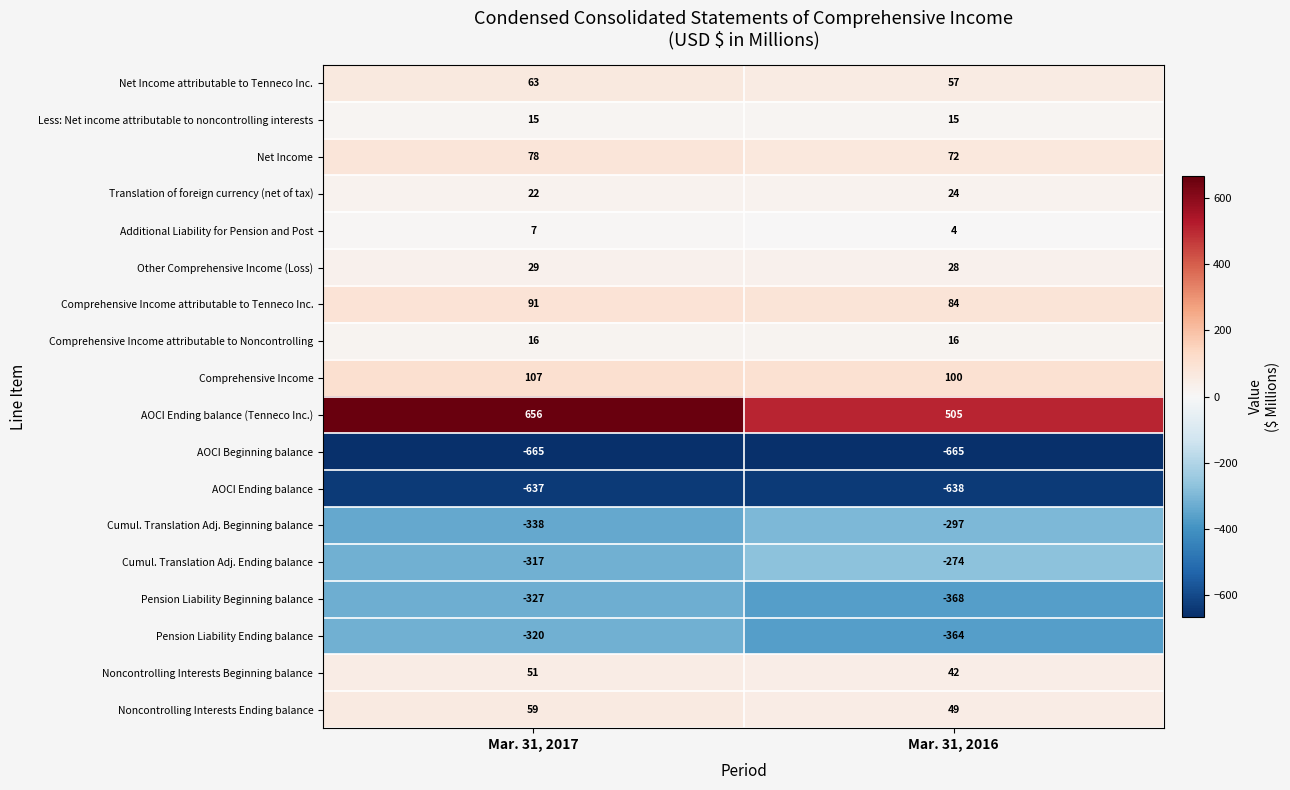

Rank the series by their maximum value, from lowest to highest.

AOCI Beginning balance, AOCI Ending balance, Pension Liability Beginning balance, Pension Liability Ending balance, Cumul. Translation Adj. Beginning balance, Cumul. Translation Adj. Ending balance, Additional Liability for Pension and Post, Less: Net income attributable to noncontrolling interests, Comprehensive Income attributable to Noncontrolling, Translation of foreign currency (net of tax), Other Comprehensive Income (Loss), Noncontrolling Interests Beginning balance, Noncontrolling Interests Ending balance, Net Income attributable to Tenneco Inc., Net Income, Comprehensive Income attributable to Tenneco Inc., Comprehensive Income, AOCI Ending balance (Tenneco Inc.)